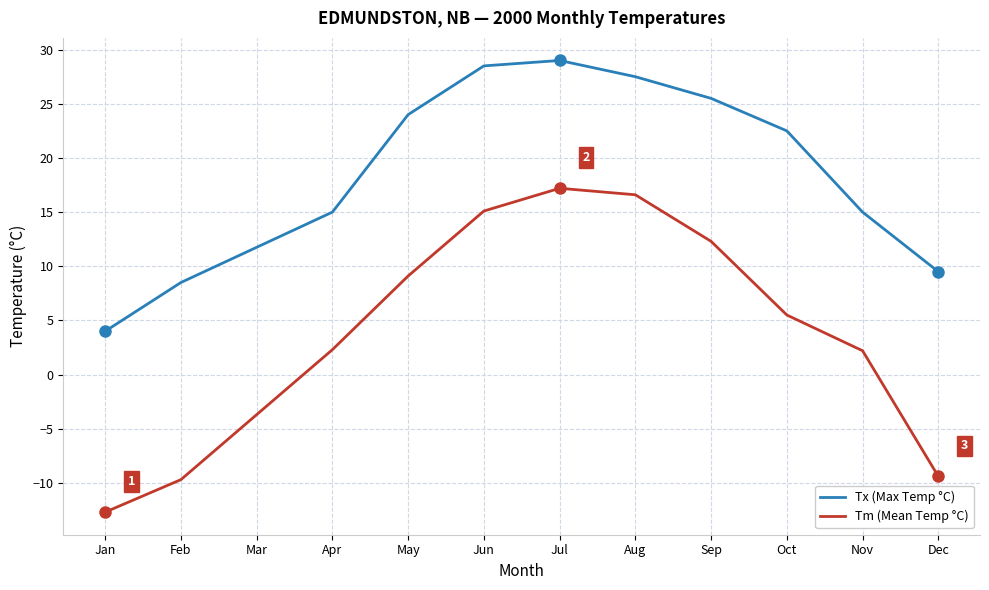

The value of Tm (Mean Temp °C) at Feb is -3.6. True or false?

False